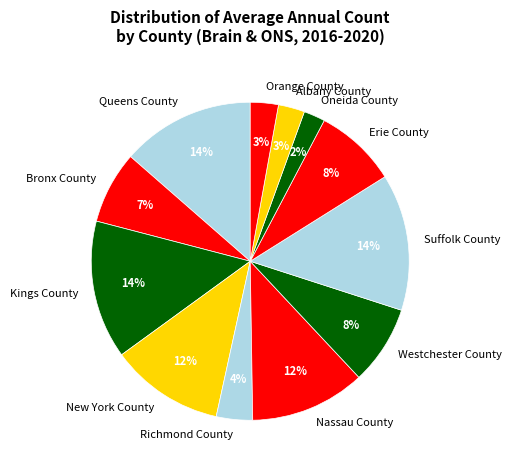

The Nassau County slice represents 12% of the pie. True or false?

True